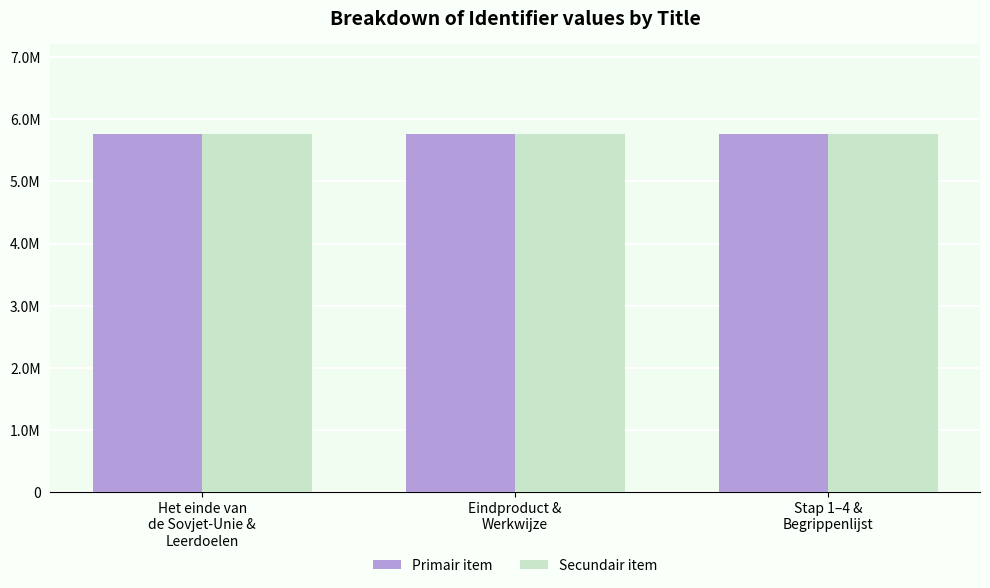

What is the maximum value for Primair item?

5768225